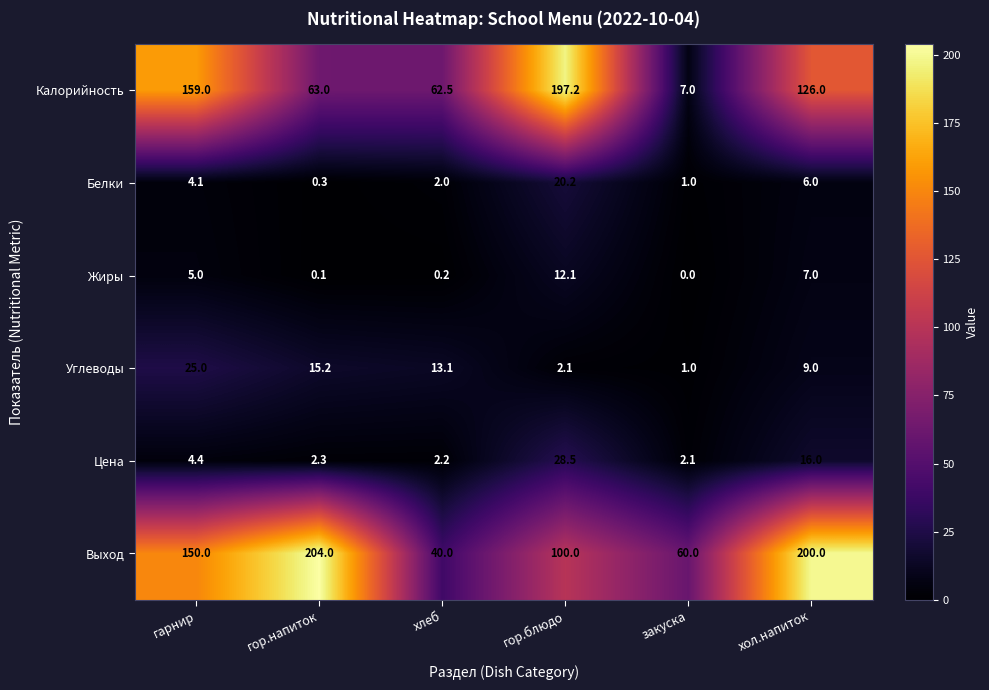

Read the Выход value at хол.напиток.

200.0